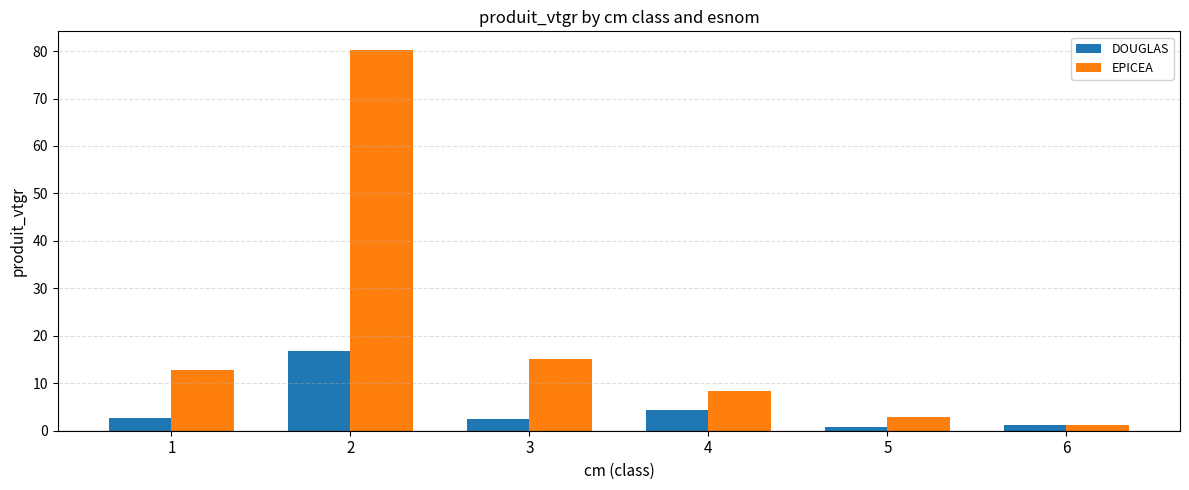

What is the lowest value of the DOUGLAS series?

0.7